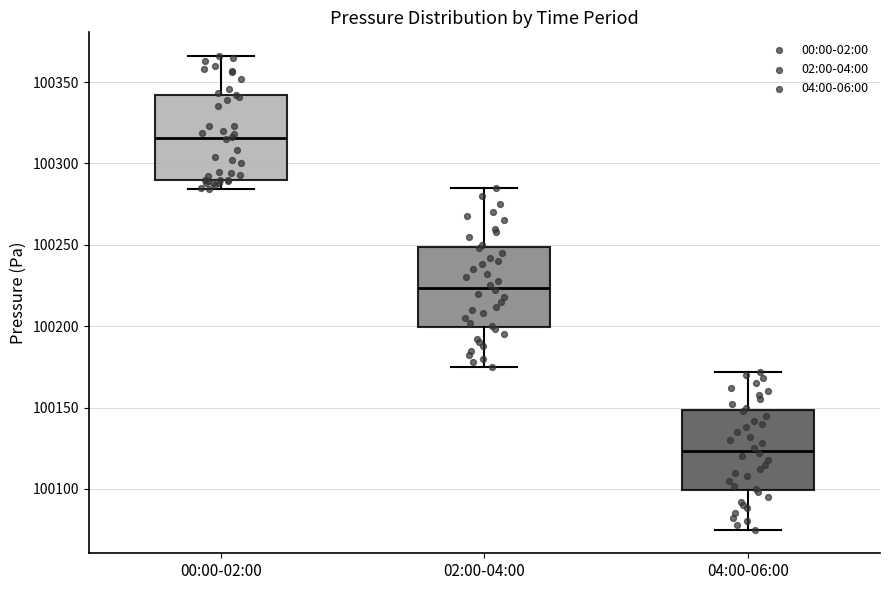

Which box's median line is the lowest?

04:00-06:00